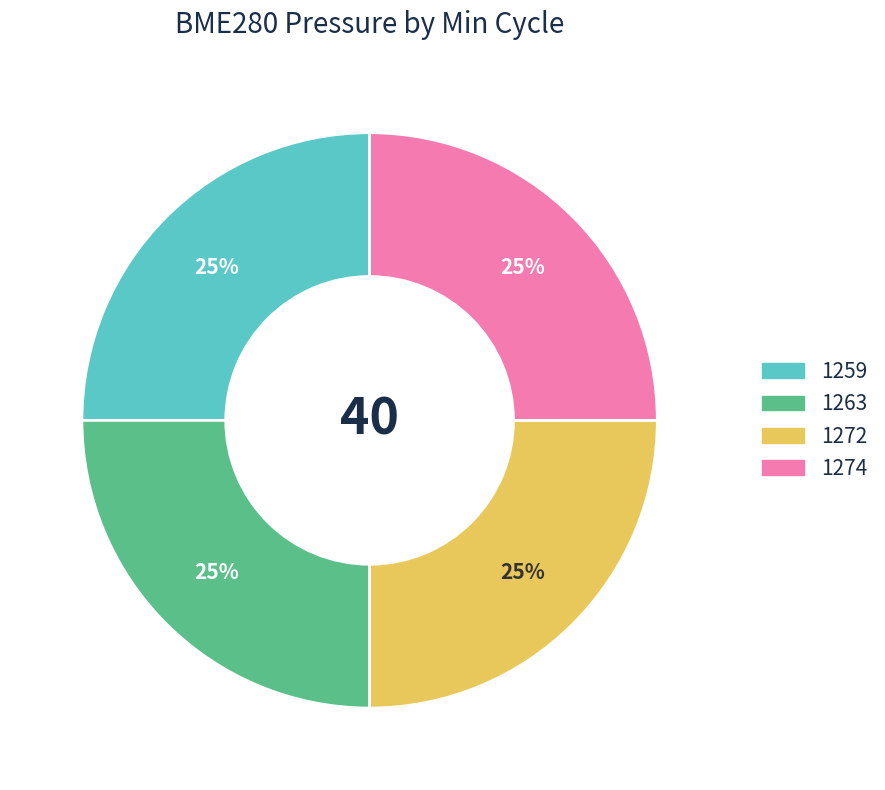

Is there a majority slice in this chart?

No